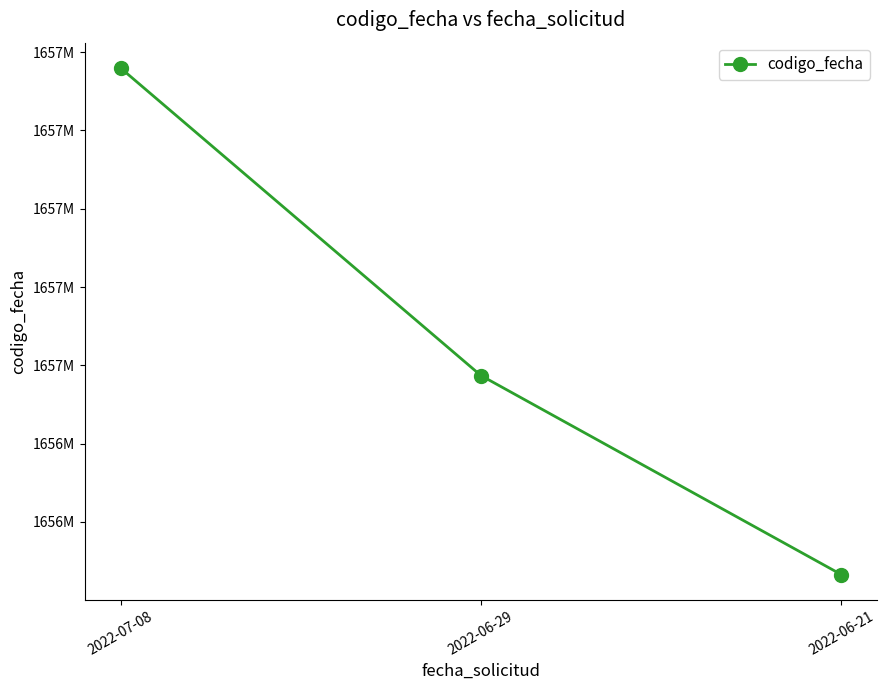

What position from the right is 2022-07-08?

3